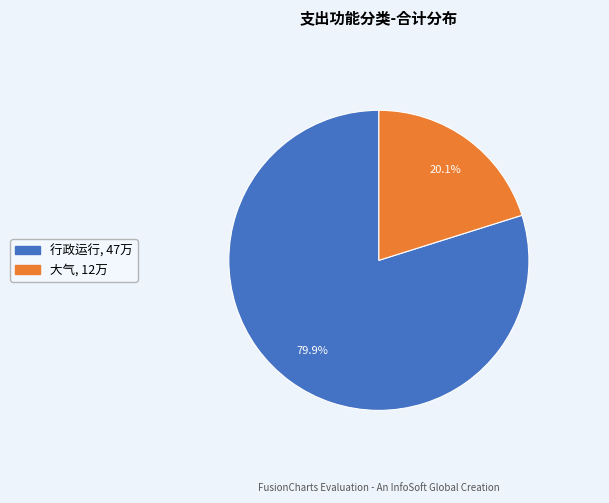

Which slice represents more than half of the pie?

行政运行